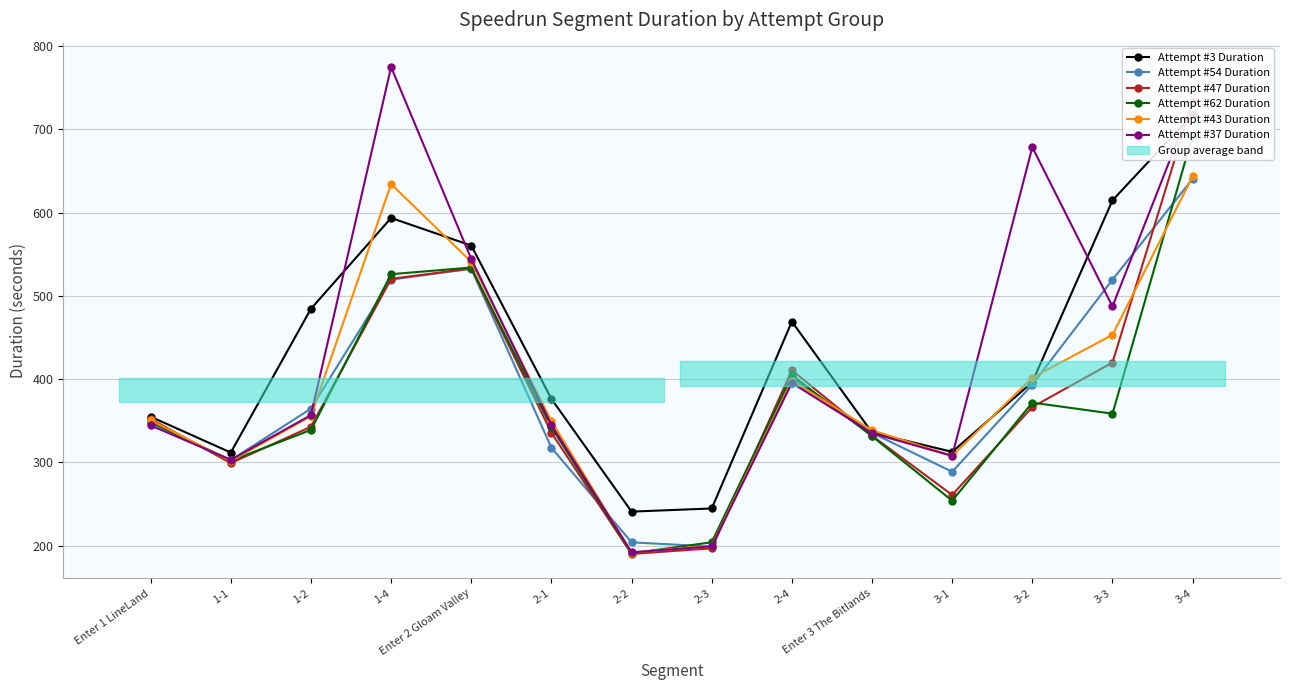

How many lines are shown in the chart?

6